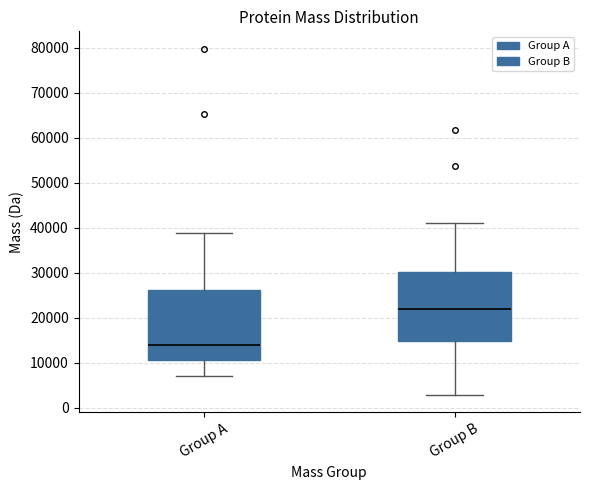

Reading left to right, transcribe this box plot: for each box, give where its median line is, the range the box spans, and where its two whiskers end, as read against the y-axis. The values are not printed on the chart, so give them approximately, as read against the axis.

Group A: median 14000, box 11000 to 26000, whiskers 7000 to 39000
Group B: median 22000, box 15000 to 30000, whiskers 3000 to 41000